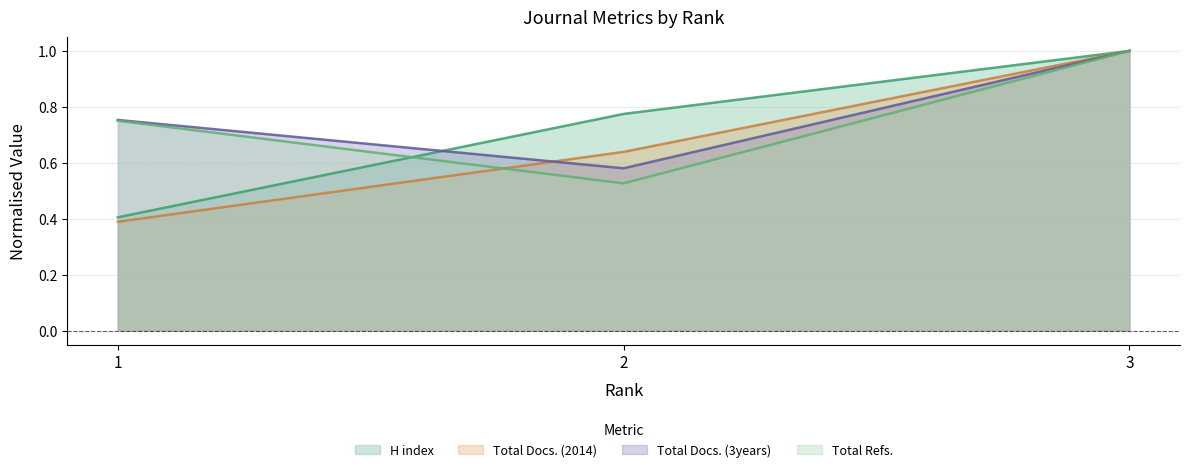

Does the chart display data point markers on the line(s)?

No